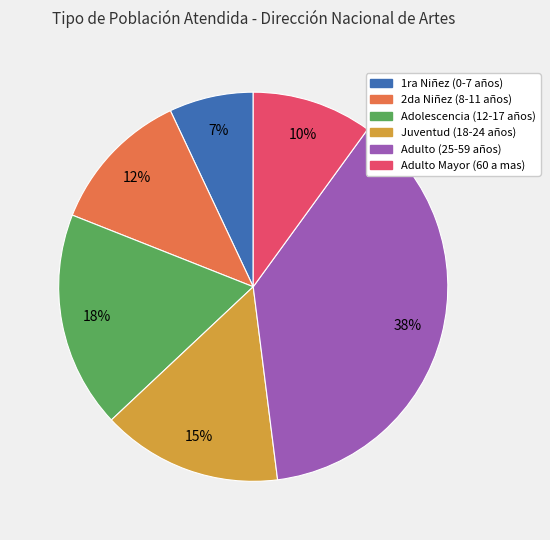

Is the sum of Adolescencia (12-17 años) and Adulto Mayor (60 a mas) greater than half?

No